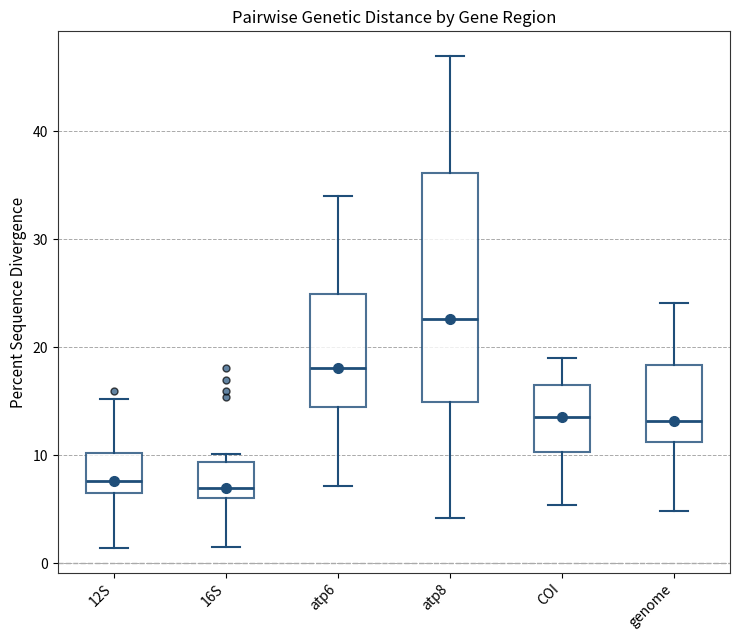

Reading left to right, transcribe this box plot: for each box, give where its median line is, the range the box spans, and where its two whiskers end, as read against the y-axis. The values are not printed on the chart, so give them approximately, as read against the axis.

12S: median 8, box 6 to 10, whiskers 1 to 15
16S: median 7, box 6 to 9, whiskers 2 to 10
atp6: median 18, box 15 to 25, whiskers 7 to 34
atp8: median 23, box 15 to 36, whiskers 4 to 47
COI: median 14, box 10 to 17, whiskers 5 to 19
genome: median 13, box 11 to 18, whiskers 5 to 24